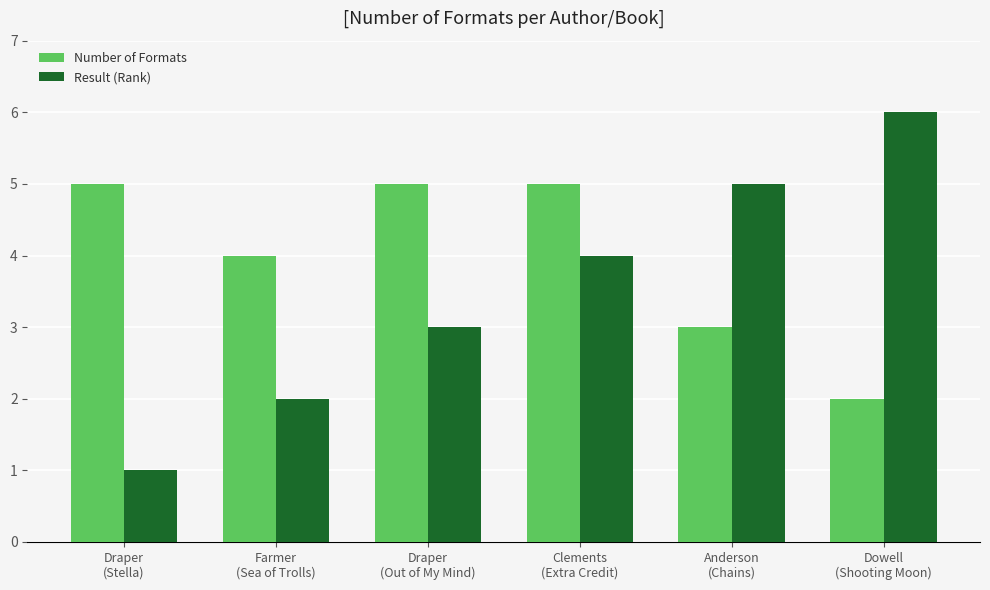

List the series in order of their peak value, lowest first.

Number of Formats, Result (Rank)